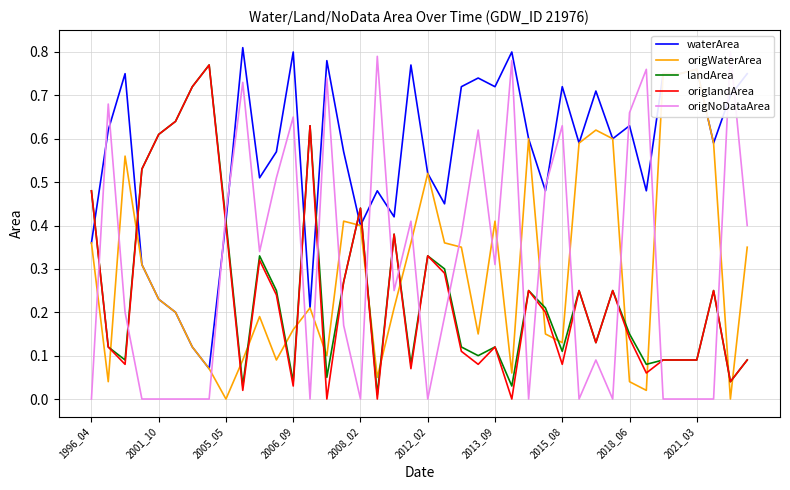

How many series are shown in this chart?

5